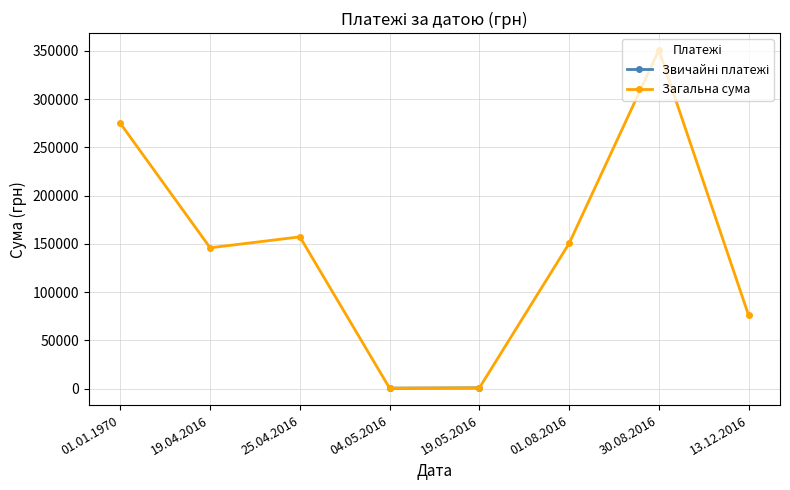

Which label corresponds to the smallest value in the chart?

04.05.2016